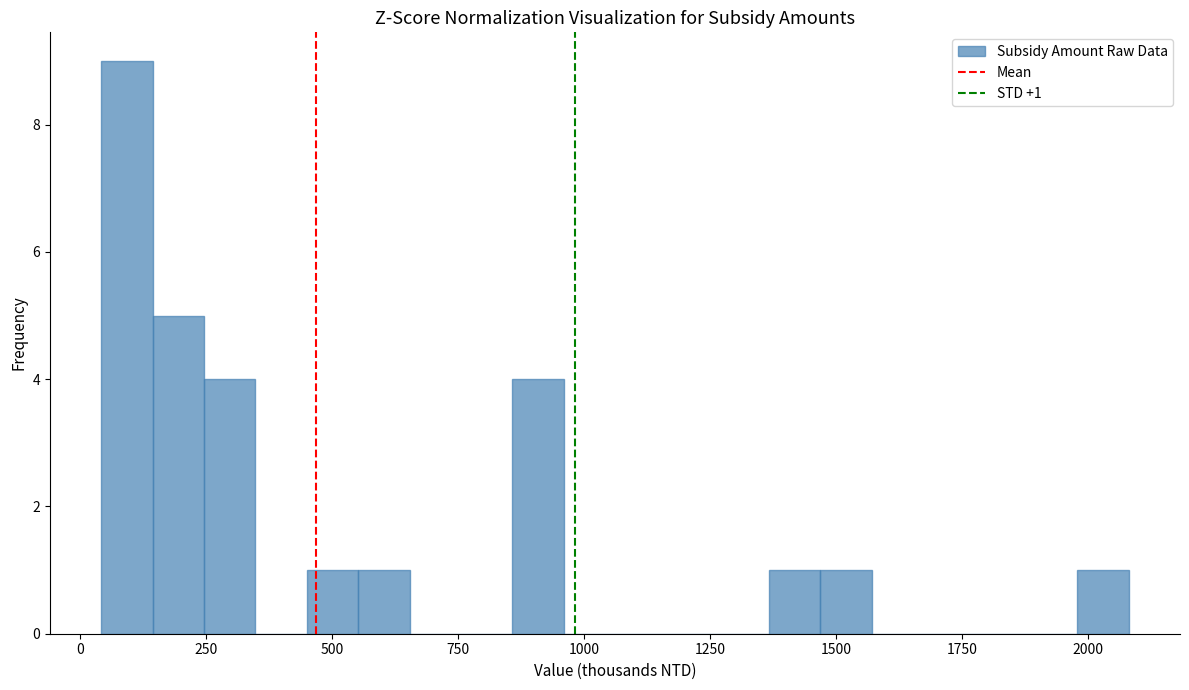

Read against the x-axis, roughly where is the centre of the tallest bar?

100